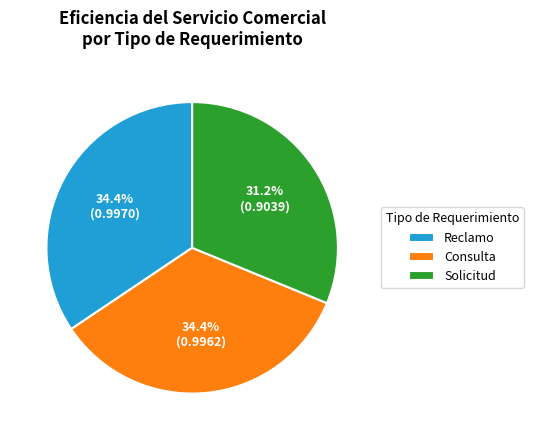

True or false: Reclamo accounts for 21% of the total.

False